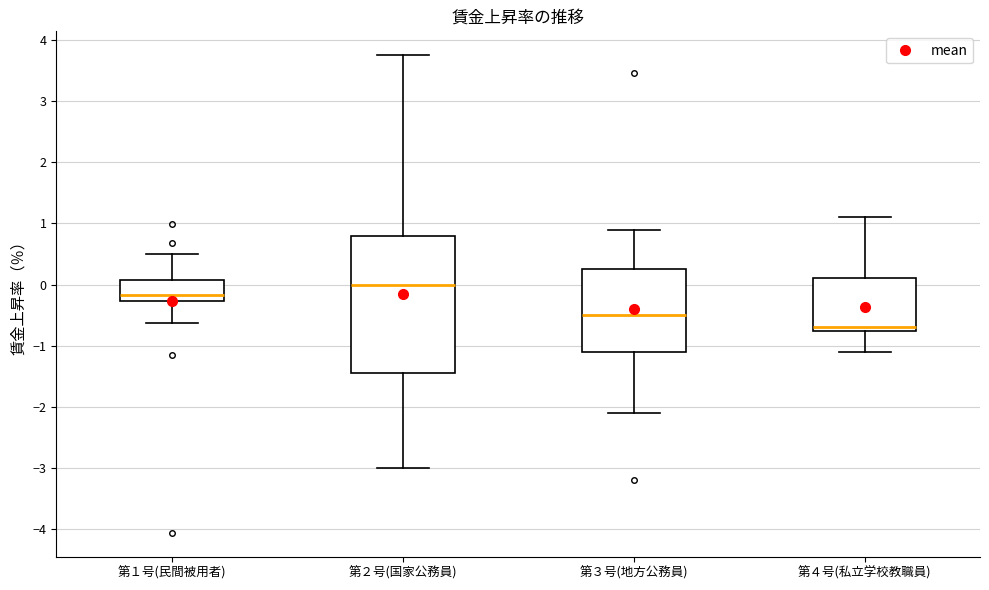

Which box is the tallest, from its lower edge to its upper edge?

第２号(国家公務員)